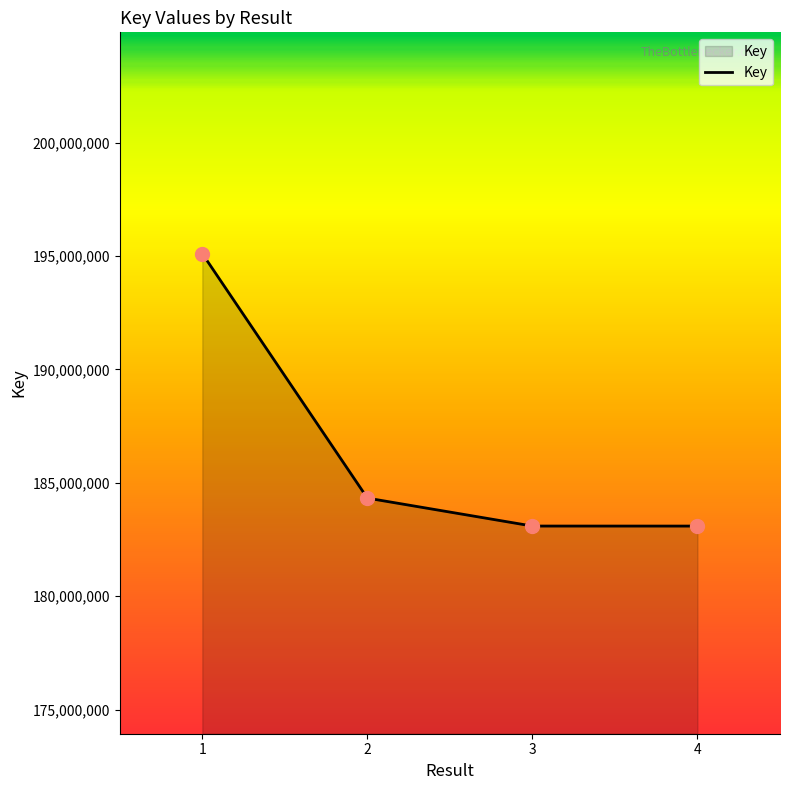

Does the chart have visible grid lines?

No